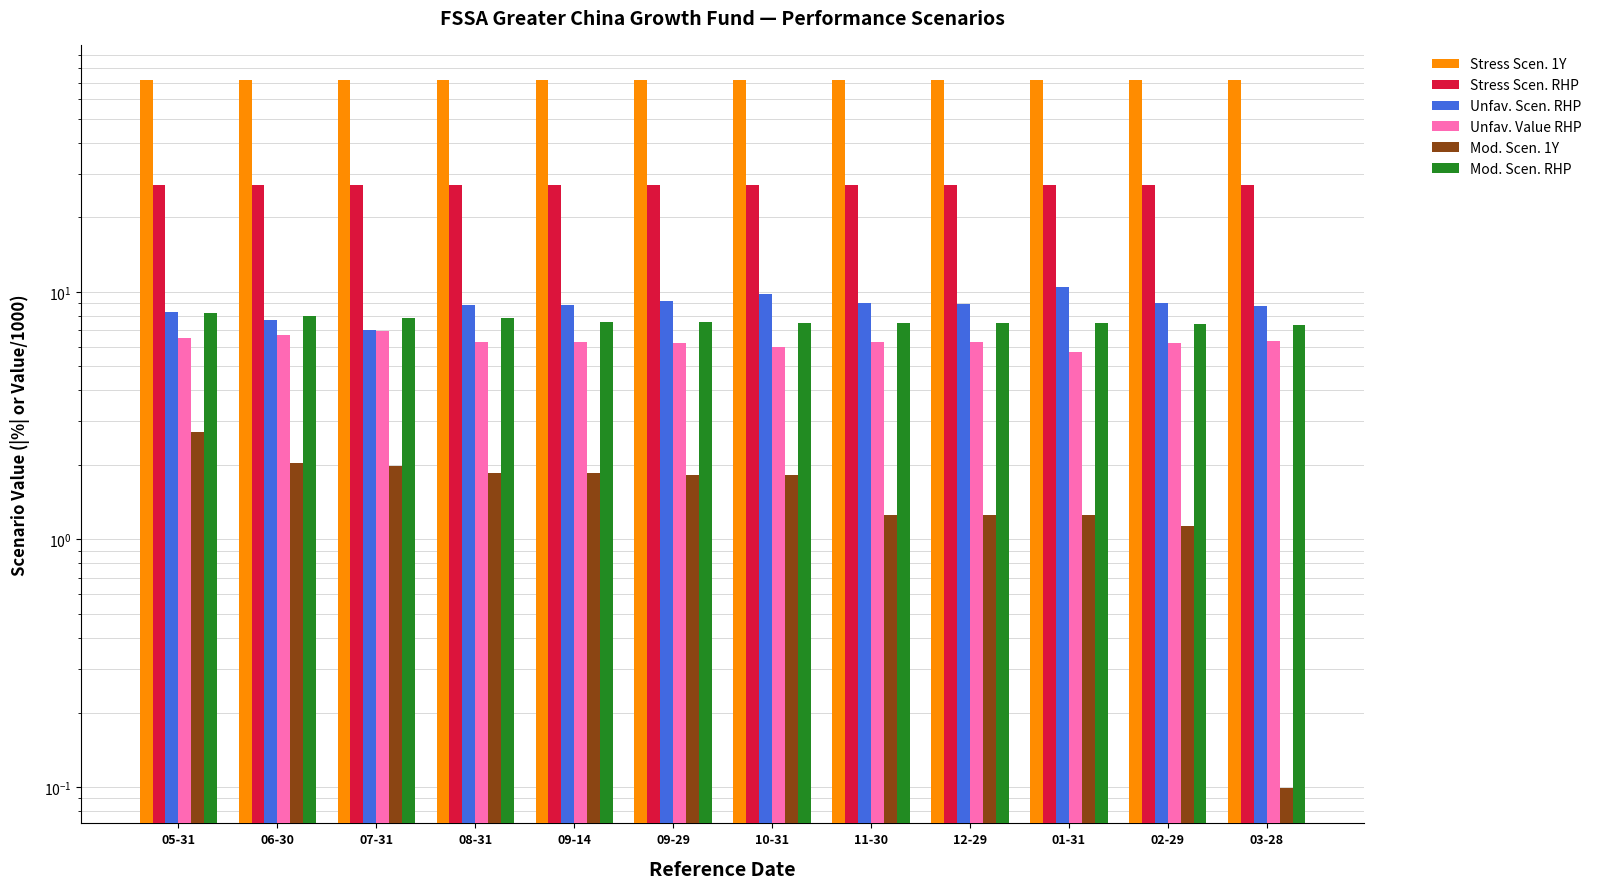

Which series has the largest total across all categories?

Stress Scen. 1Y